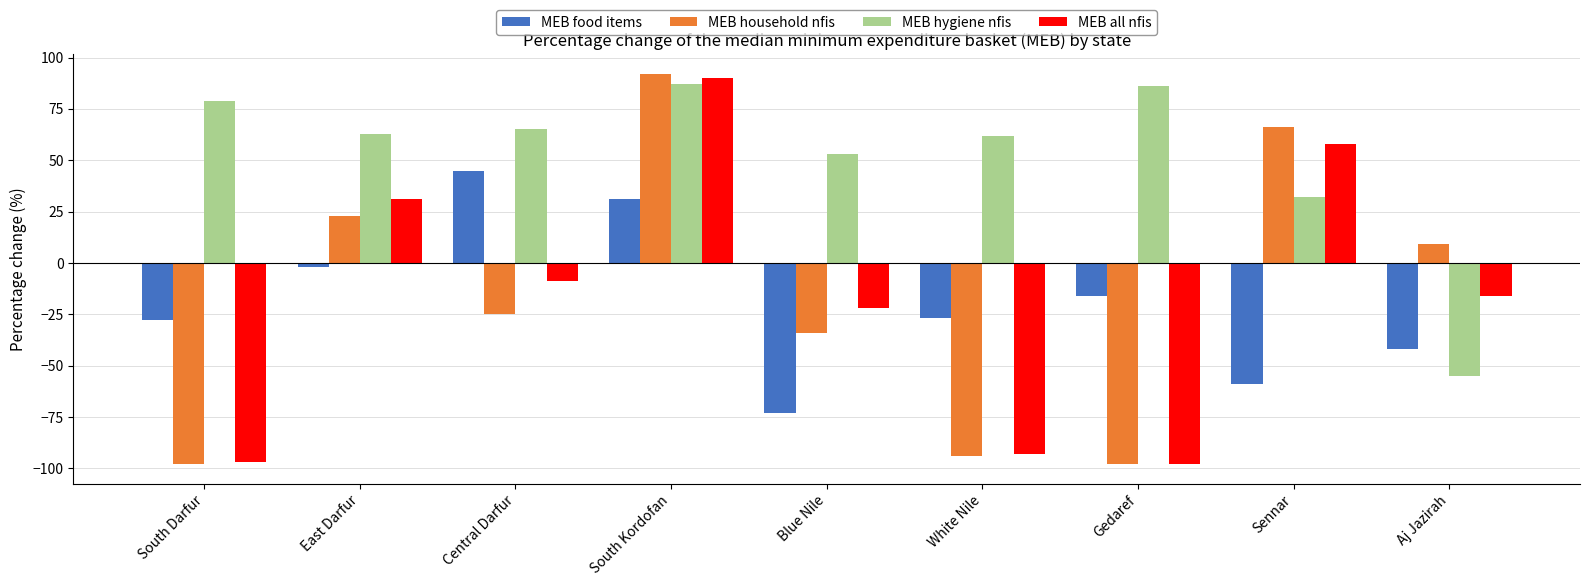

The value of MEB hygiene nfis at Sennar is 44. True or false?

False